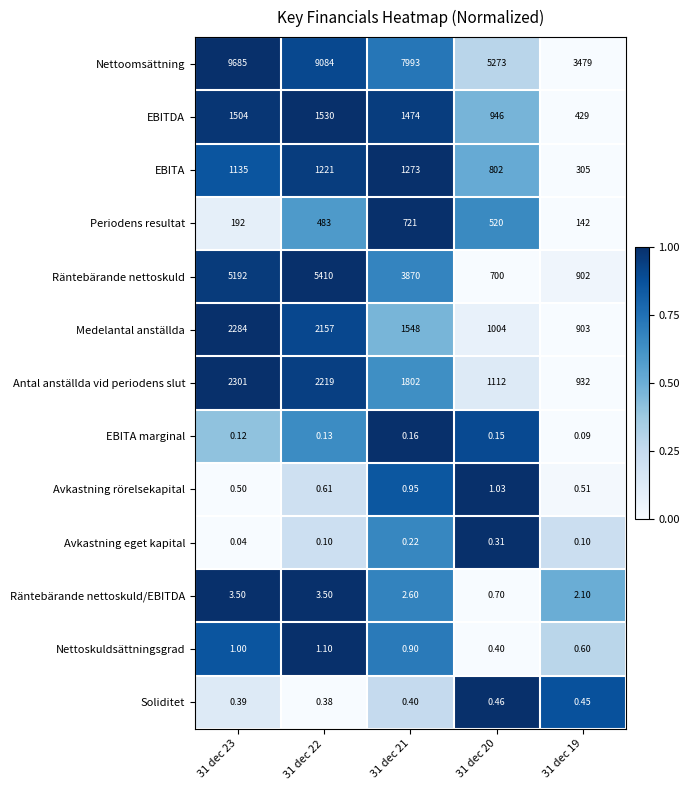

Which series has the largest total across all categories?

Nettoomsättning